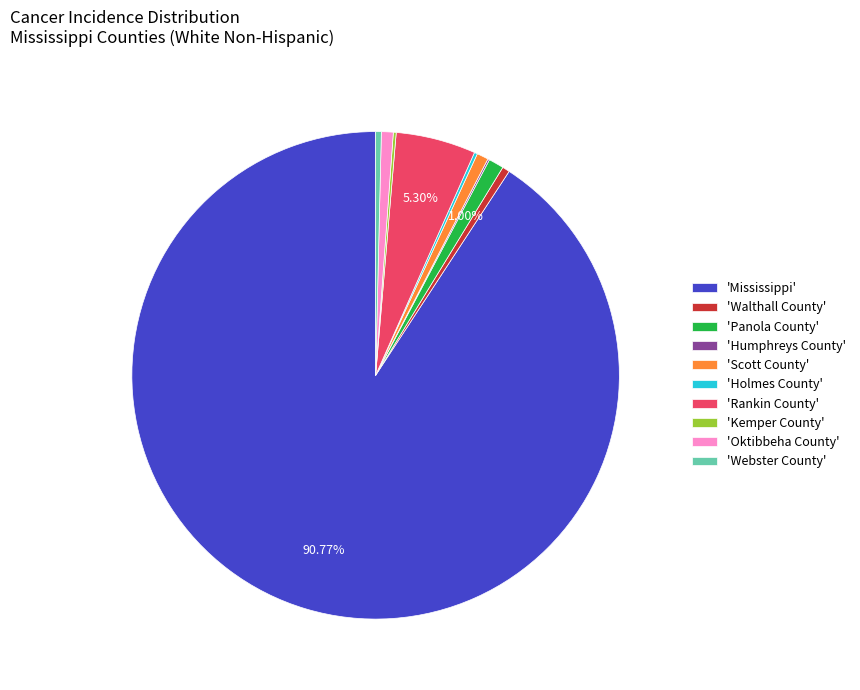

Approximately how many times larger is the value at 'Mississippi' compared to 'Oktibbeha County'?

115.8